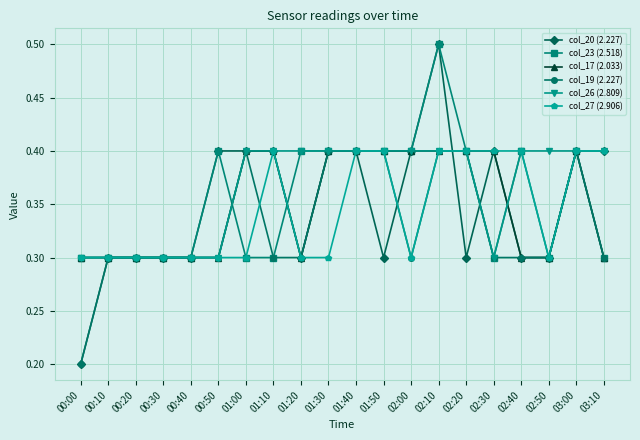

True or false: col_20 (2.227) has more than 1 points higher than both neighbors.

True